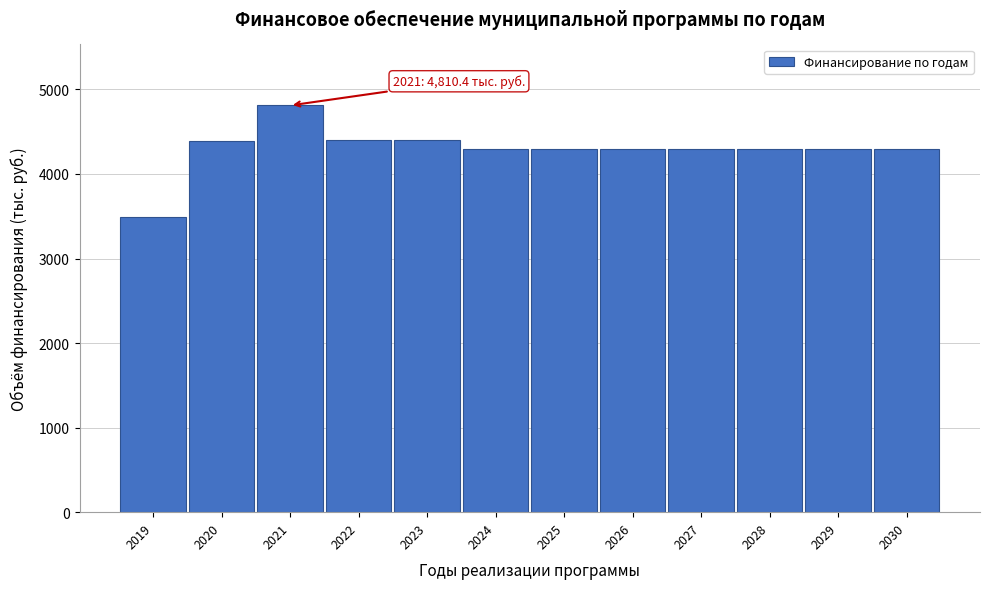

The value at 2030 is 7420.2. True or false?

False